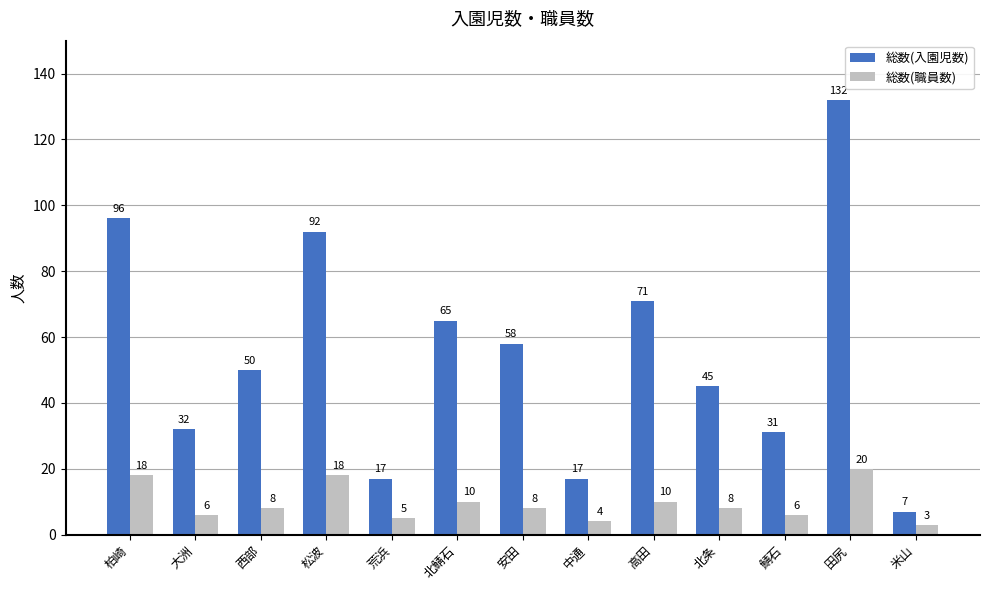

Where is 総数(入園児数) nearest to the value 69?

高田